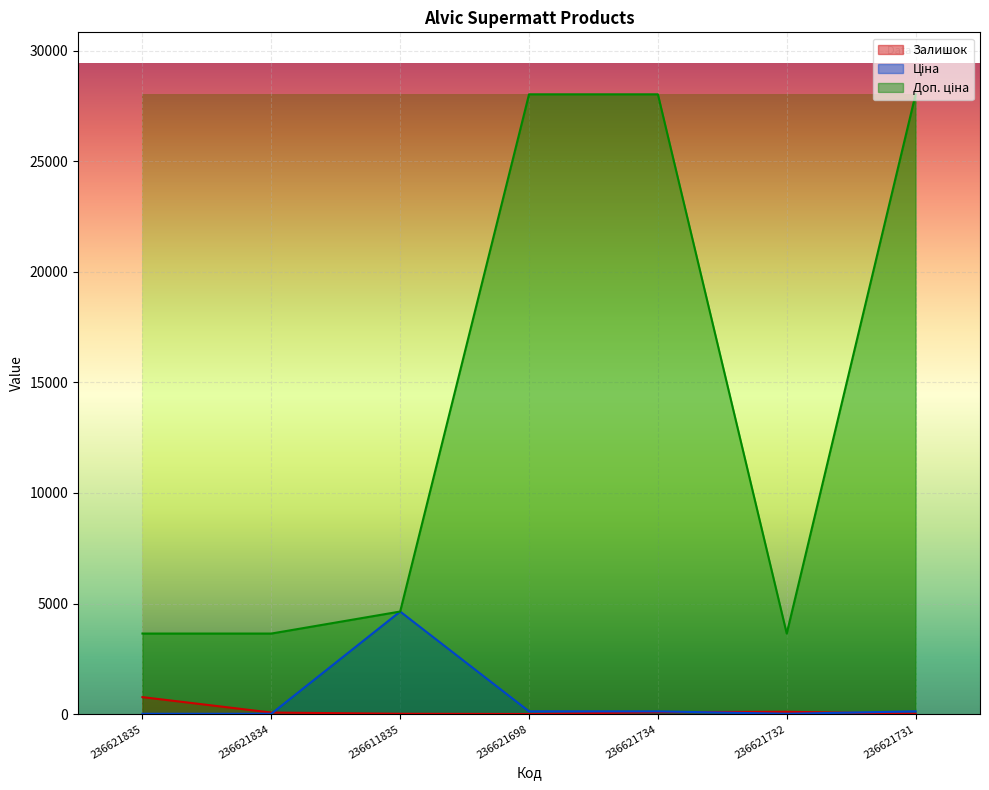

Where do Залишок and Ціна first cross each other?

236621834 and 236611835